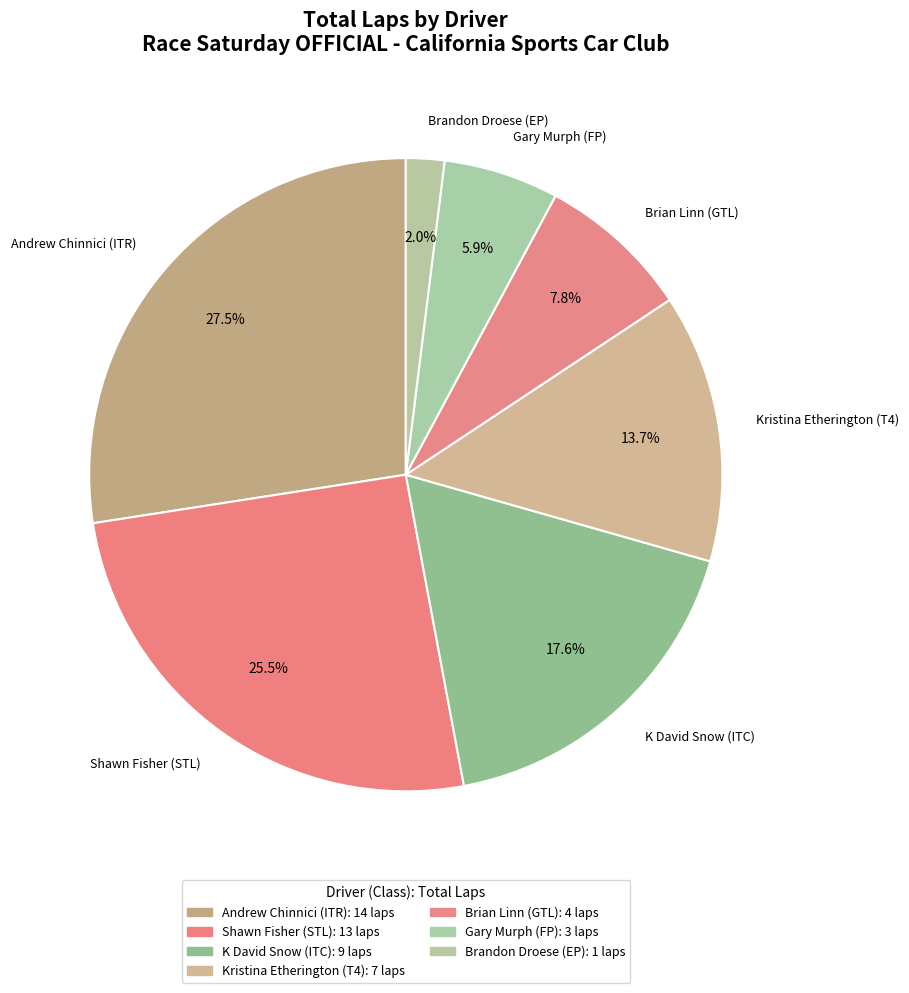

What is the total percentage of Kristina Etherington (T4) and Shawn Fisher (STL)?

39.2%